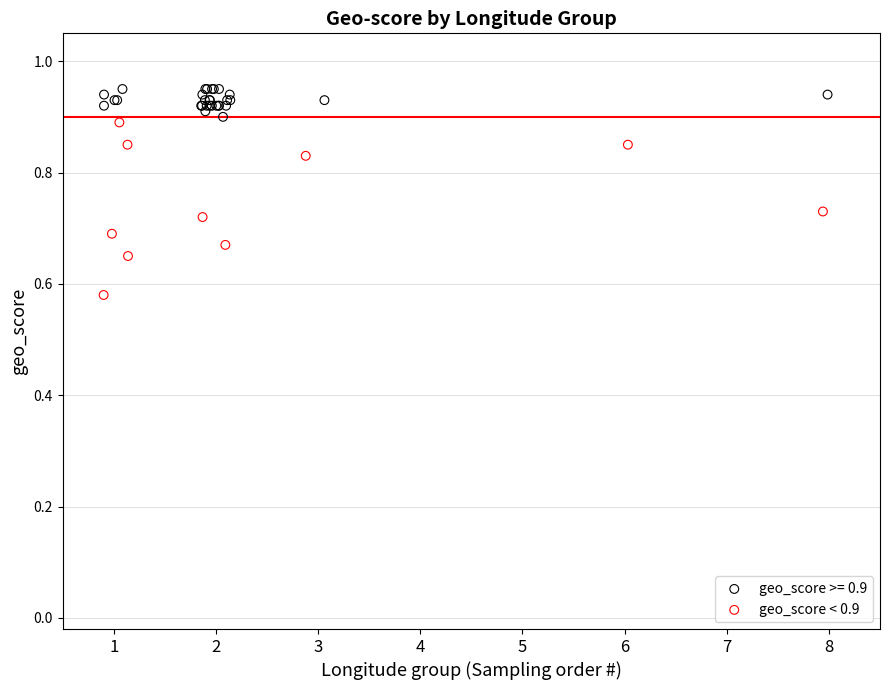

Which series has the largest Y range (max minus min)?

geo_score < 0.9